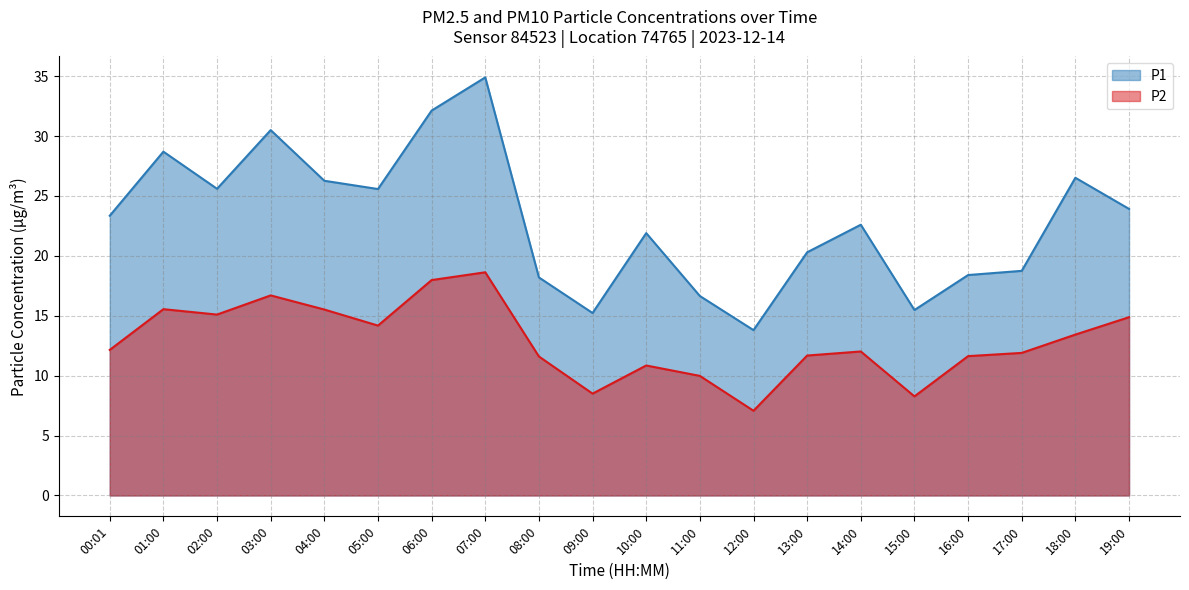

Reading left to right, what are all the values shown in this chart?

P1: 23.4	28.7	25.6	30.5	26.3	25.6	32.1	34.9	18.2	15.2	21.9	16.6	13.8	20.3	22.6	15.5	18.4	18.8	26.5	23.9
P2: 12.2	15.6	15.1	16.7	15.5	14.2	18.0	18.6	11.6	8.5	10.8	10.0	7.1	11.7	12.0	8.3	11.6	11.9	13.4	14.9